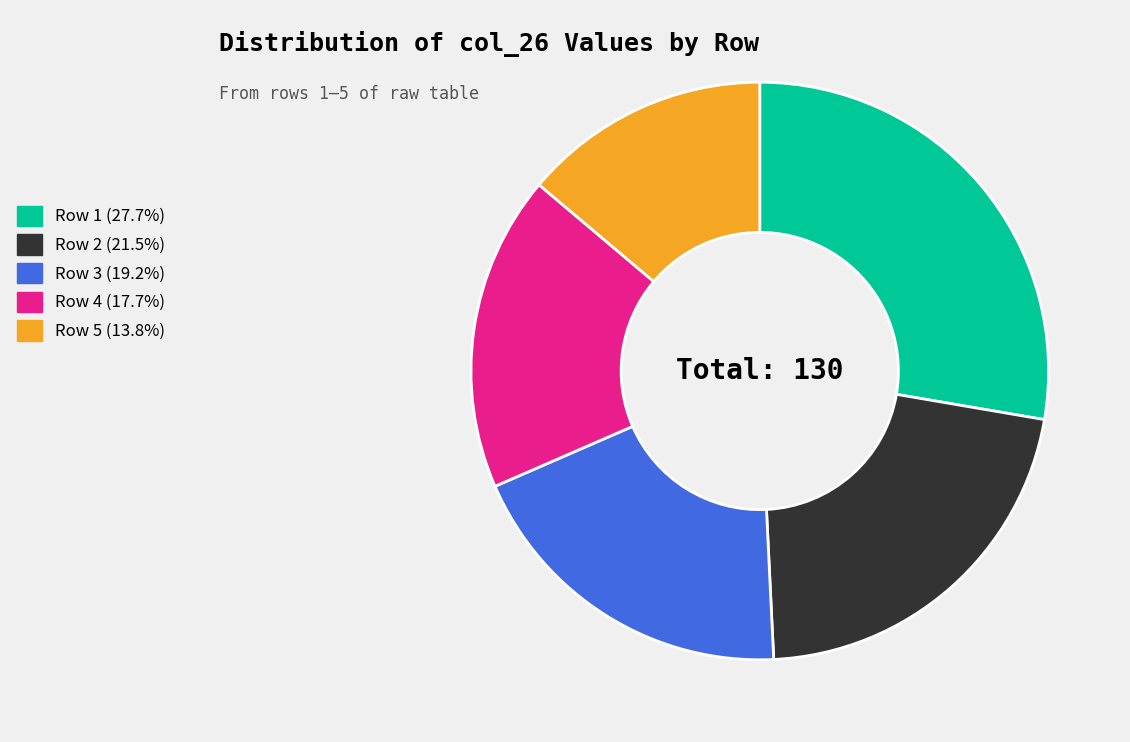

Combined, do Row 4 (17.7%) and Row 2 (21.5%) account for over 50%?

No